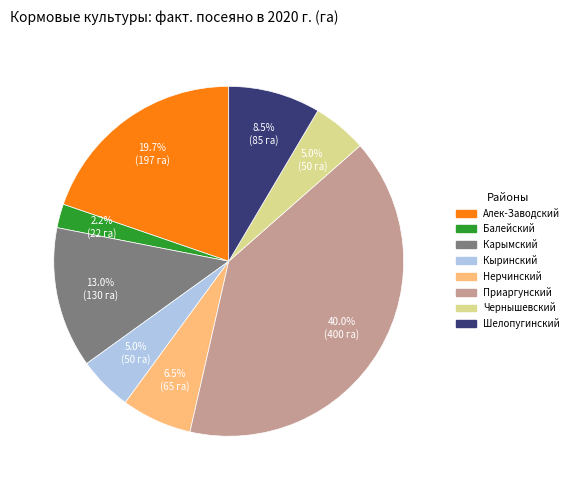

Is there a majority slice in this chart?

No